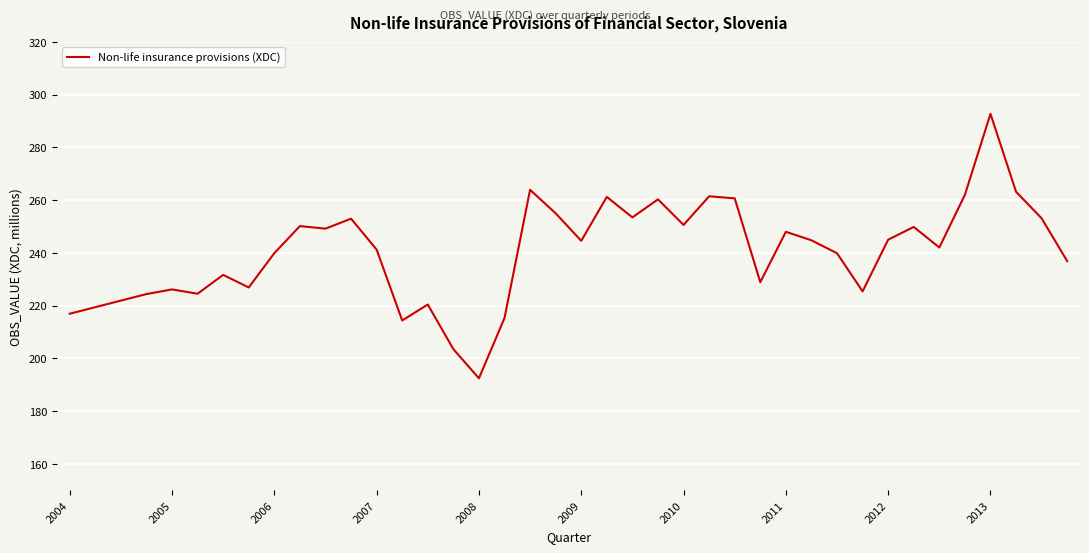

What is the smallest value displayed?

192.4